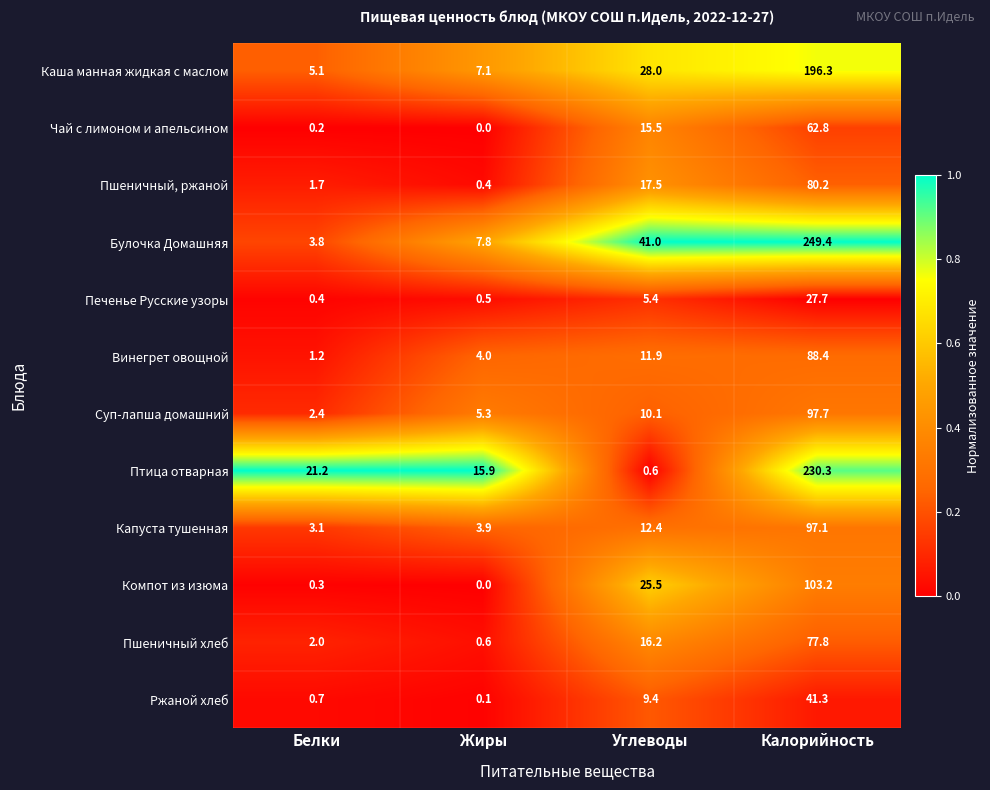

Which category has the lowest value in the Чай с лимоном и апельсином series?

Жиры